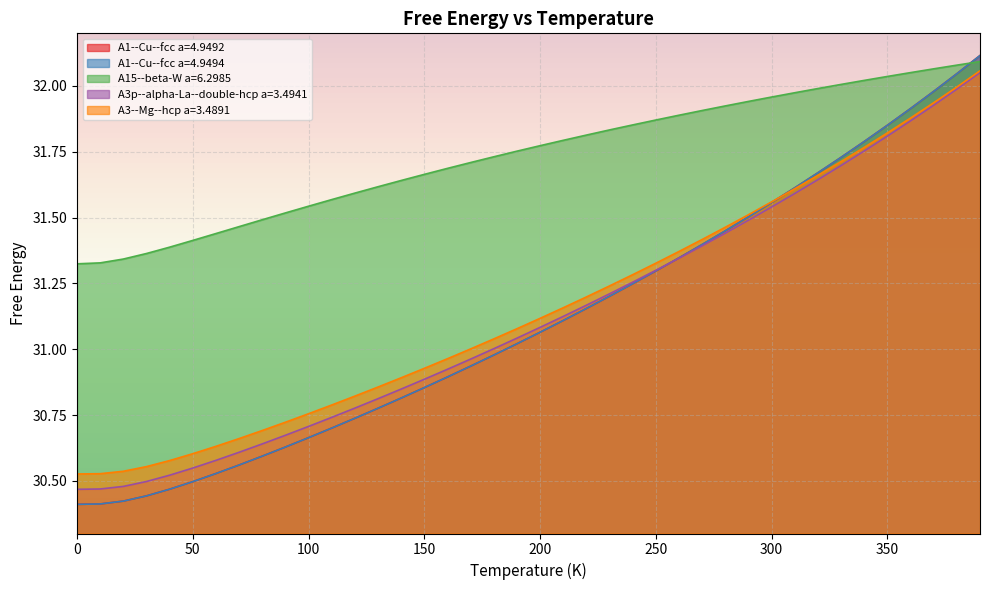

True or false: A3--Mg--hcp a=3.4891 and A1--Cu--fcc a=4.9492 cross at least once.

True